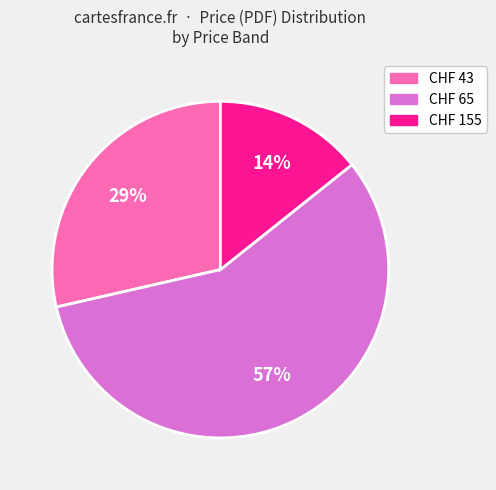

To the nearest percent, what is the difference between the largest and smallest slice percentages?

43%